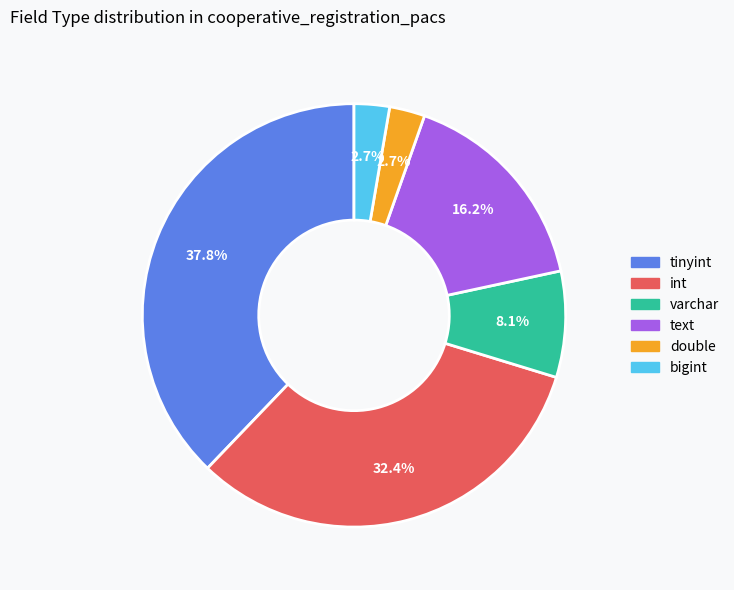

Does bigint represent more than half of the total?

No